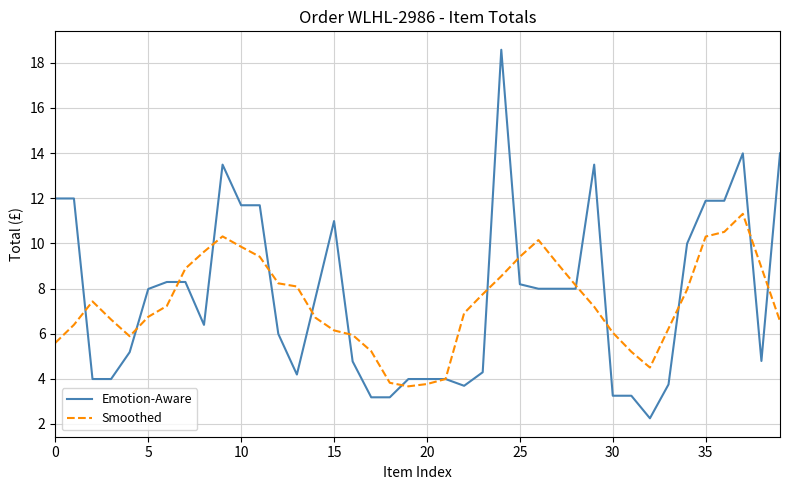

Does the chart display data point markers on the line(s)?

No